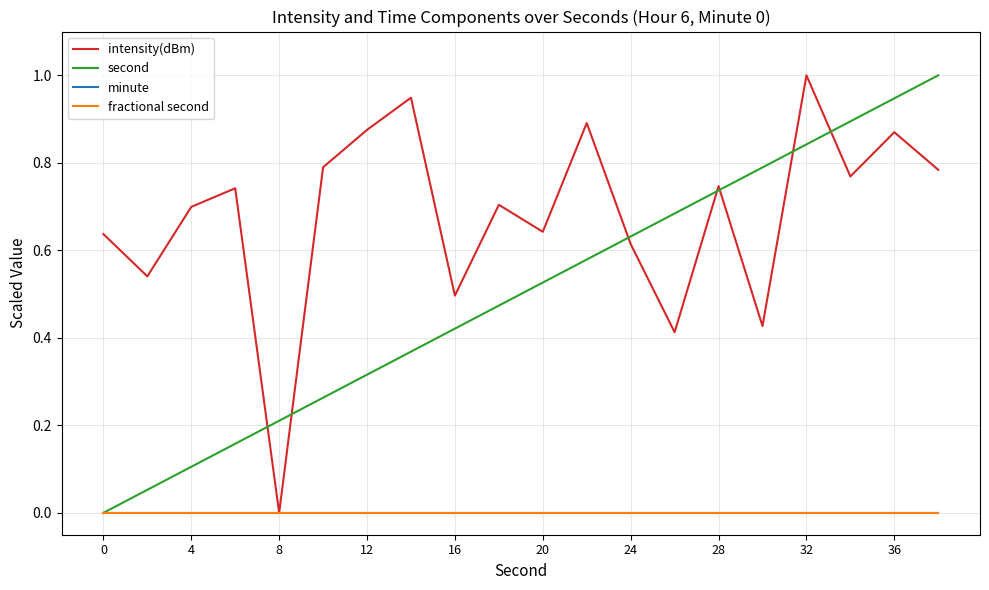

True or false: minute and fractional second cross at least once.

False